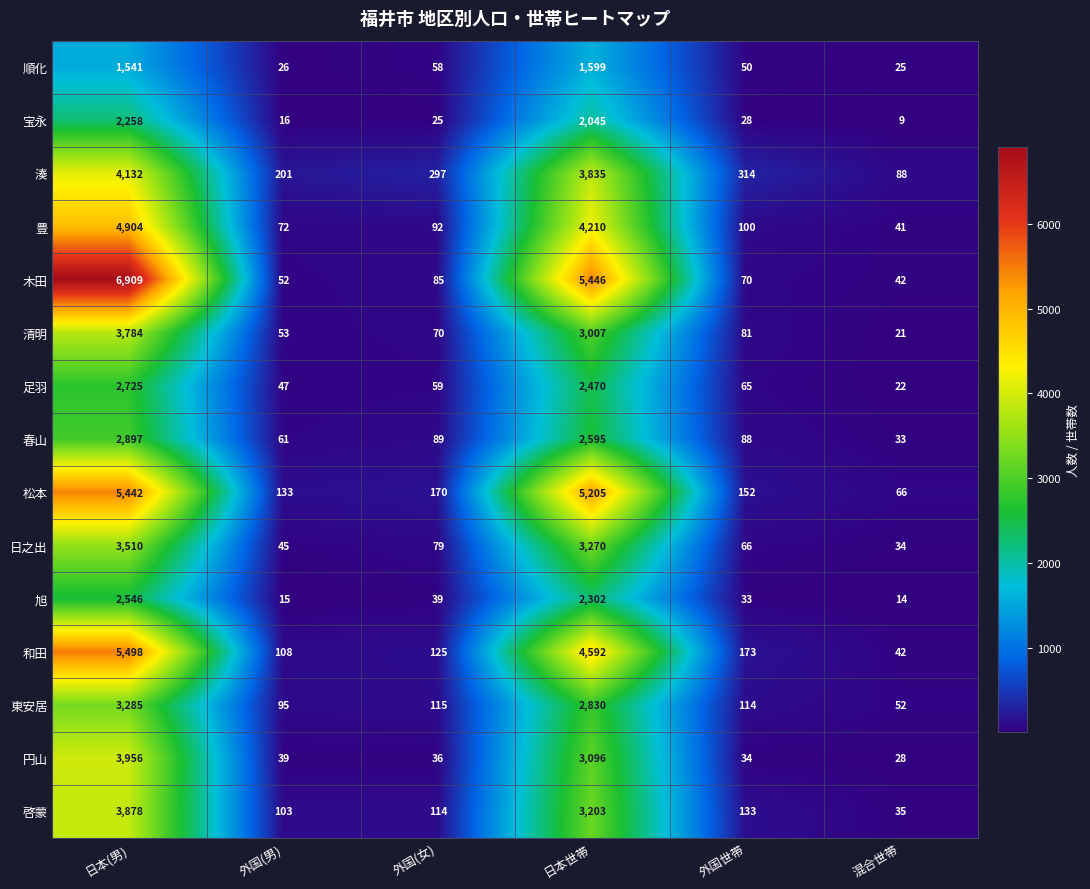

How many distinct data groups are displayed?

15